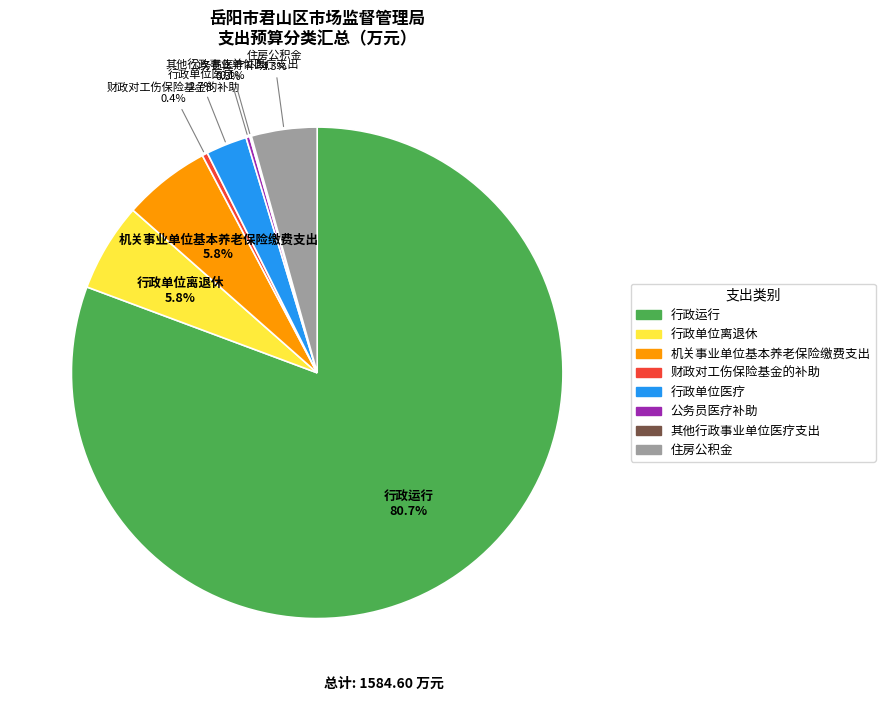

Does 行政运行 account for over 50% of the chart?

Yes